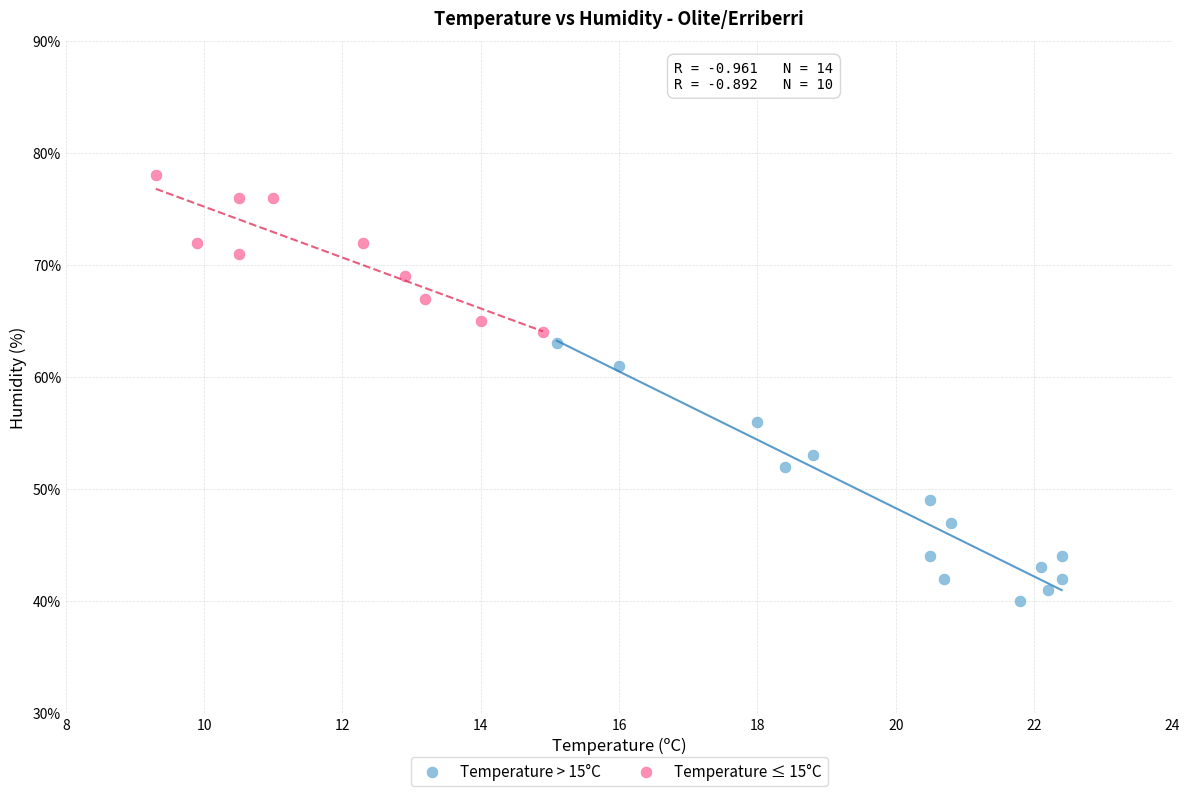

Which series contains the lowest Y value?

Temperature > 15°C